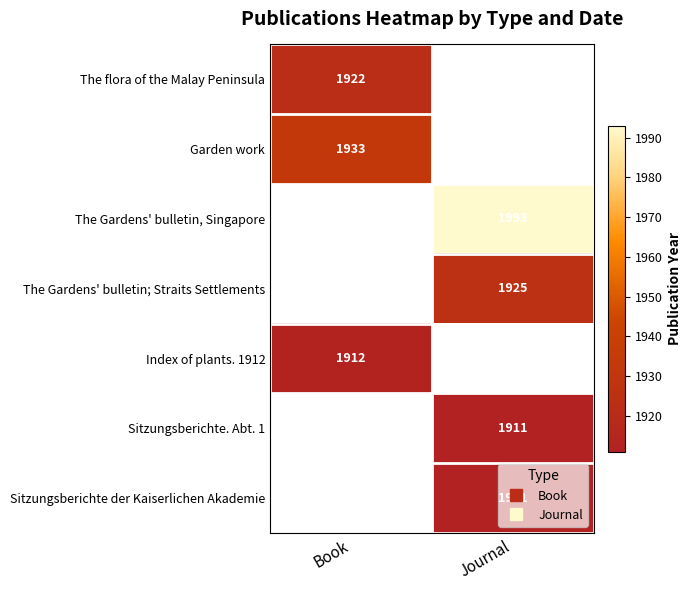

At how many categories does at least one series exceed 1923?

2